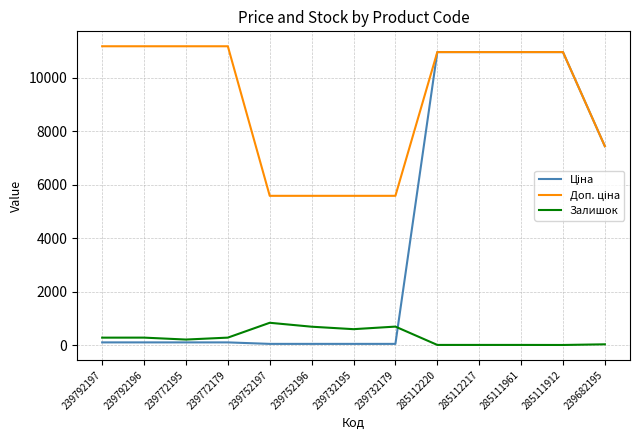

What is the greatest value displayed?

11182.0